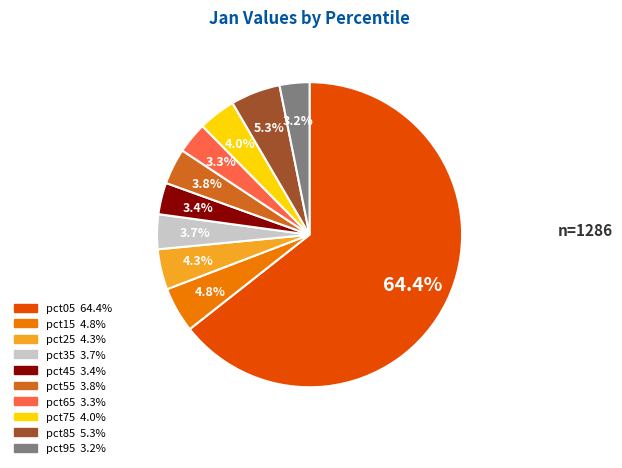

Which slice is the largest?

pct05